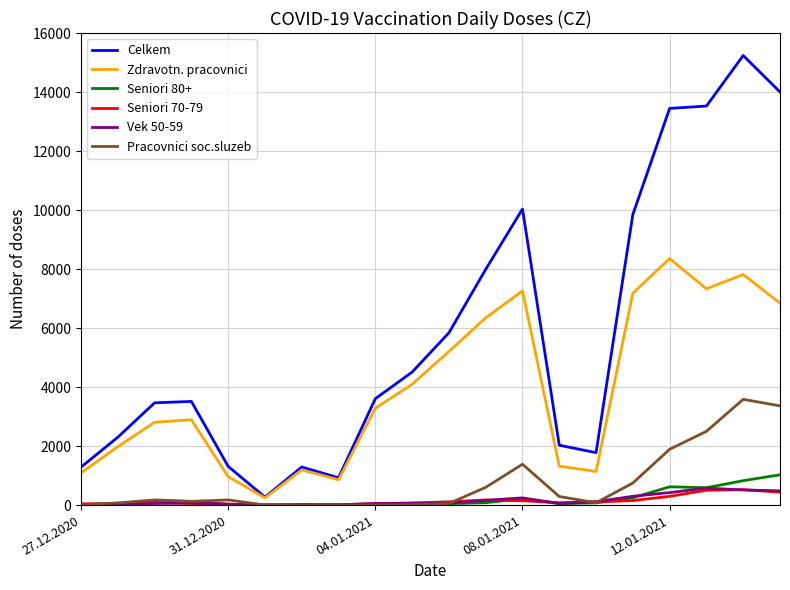

What is the sum of all Celkem values?

116231